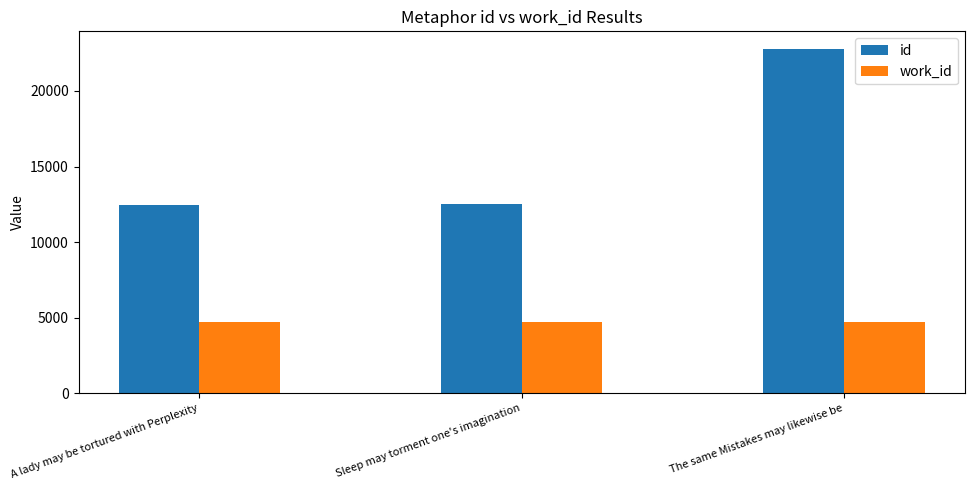

Rank the series at Sleep may torment one's imagination from lowest to highest value.

work_id, id